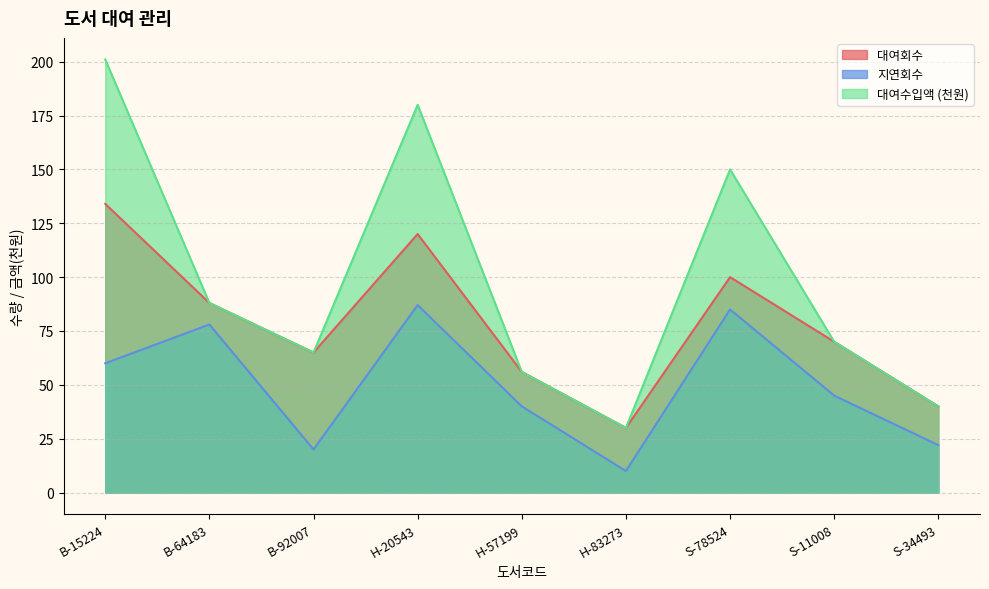

What is the spread (max minus min) of values at B-92007?

45